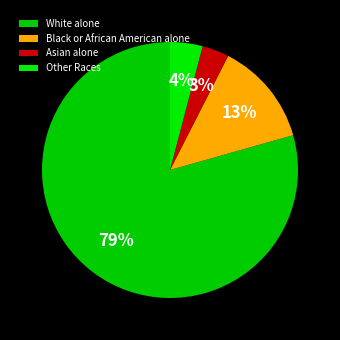

To the nearest percent, what is the average slice percentage?

25%